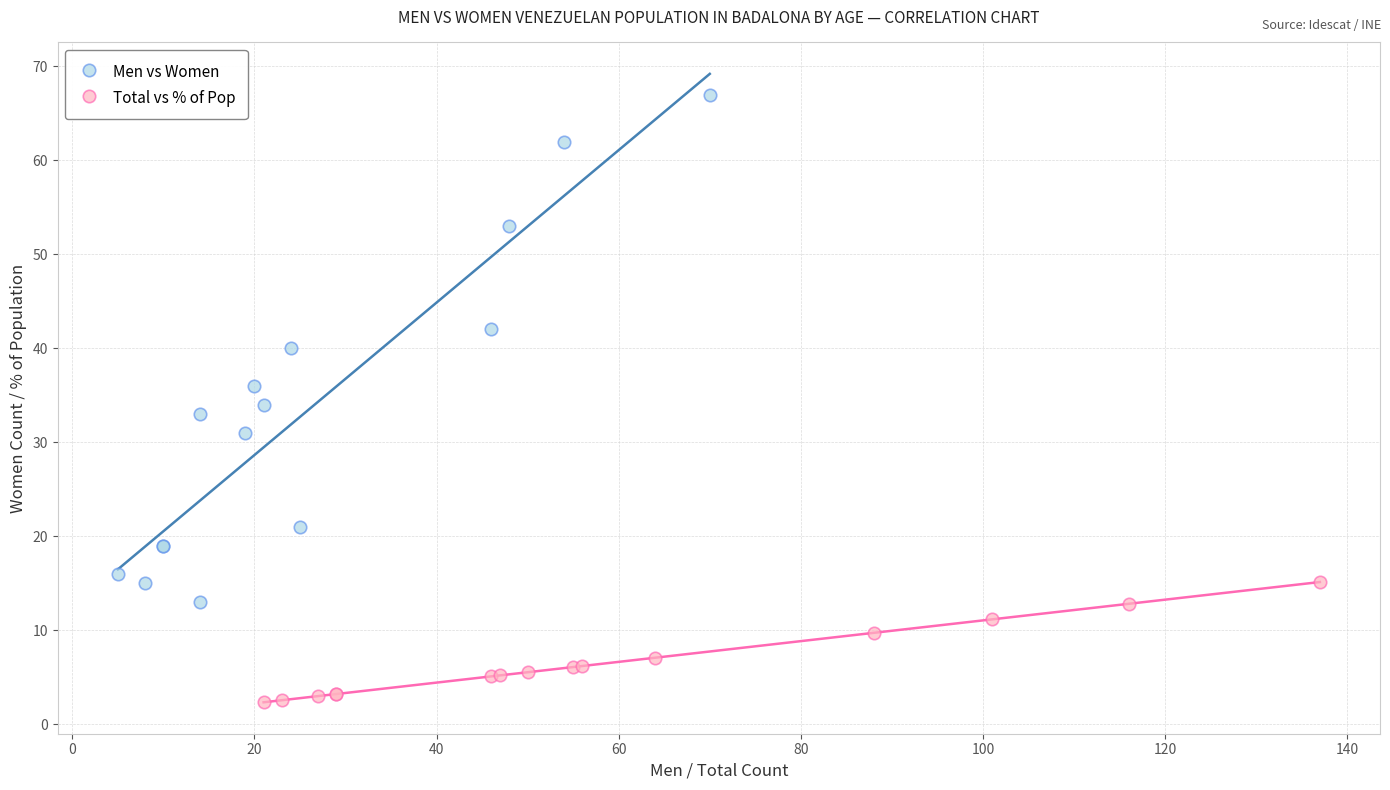

Which series contains the lowest Y value?

Total vs % of Pop